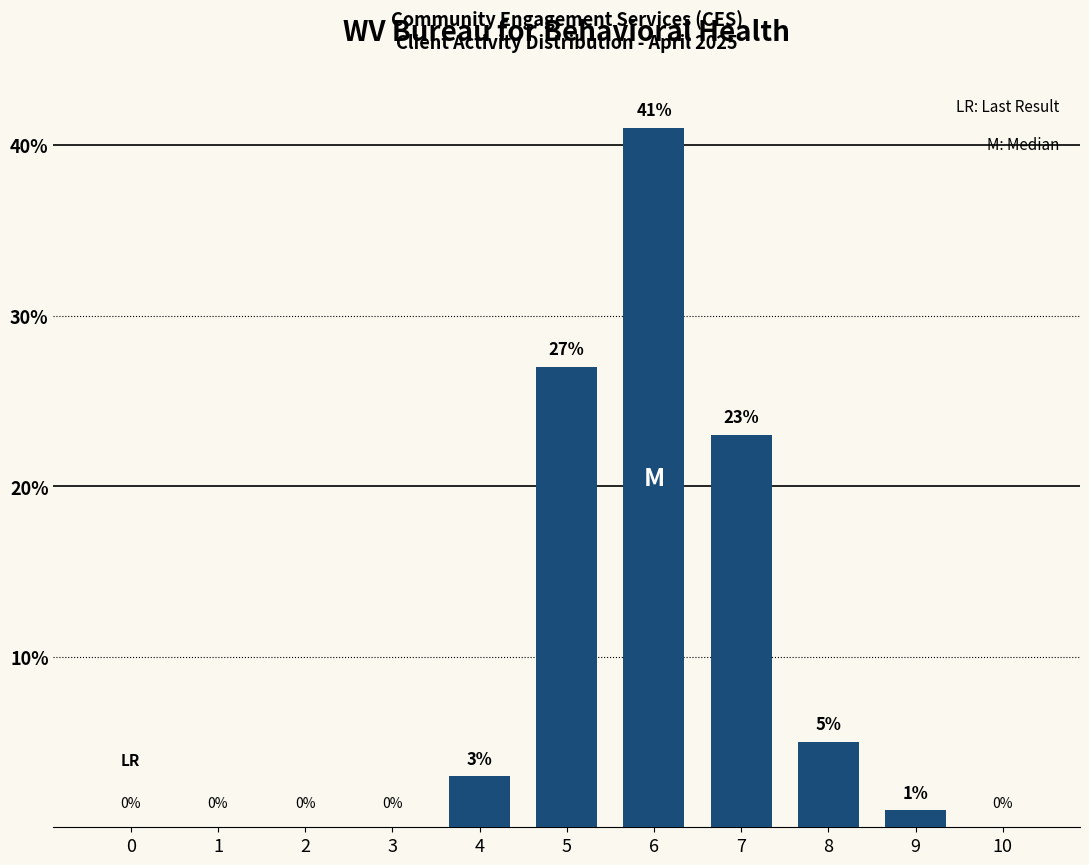

Reading left to right, what are all the values shown in this chart?

0=0	1=0	2=0	3=0	4=3	5=27	6=41	7=23	8=5	9=1	10=0